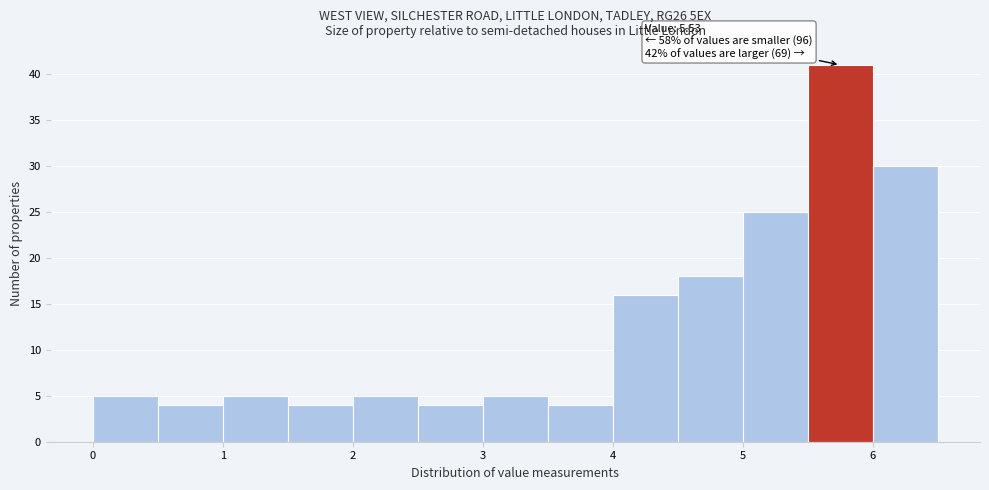

Over which range of the x-axis is the bar tallest?

5.5 to 6.0